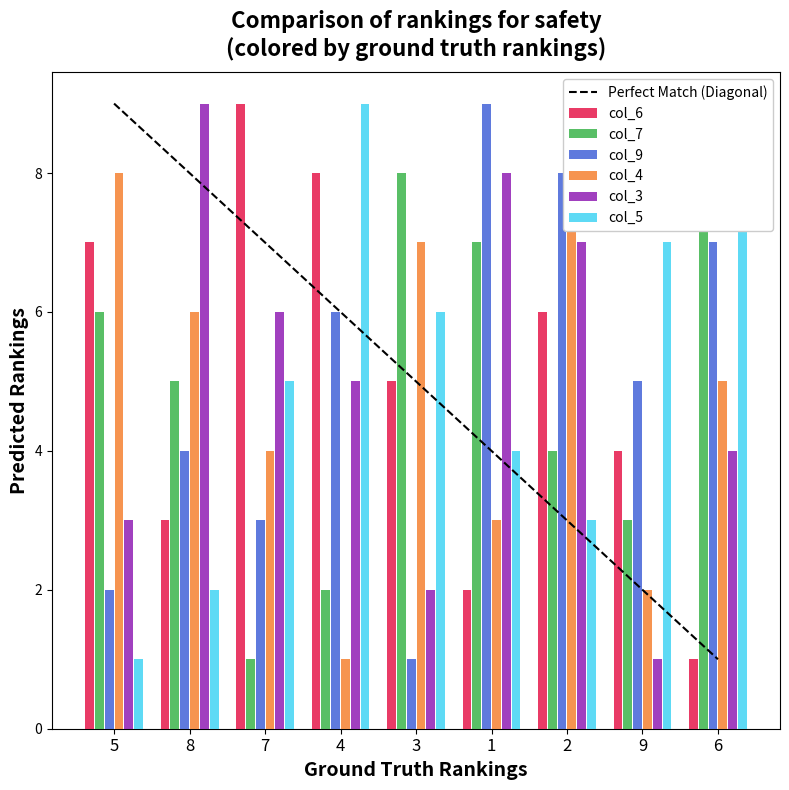

What is the difference between the highest and lowest values at 1?

7